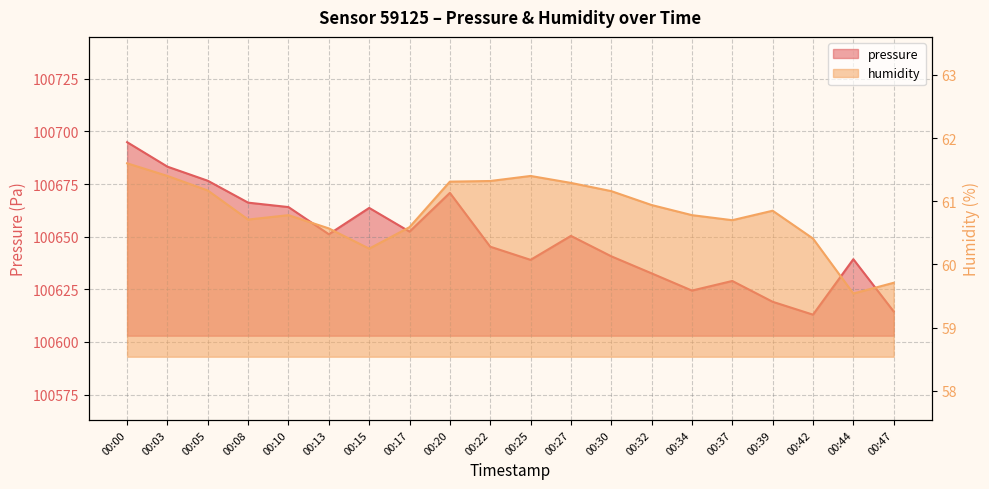

True or false: humidity has a value of 87.7 at 00:03.

False